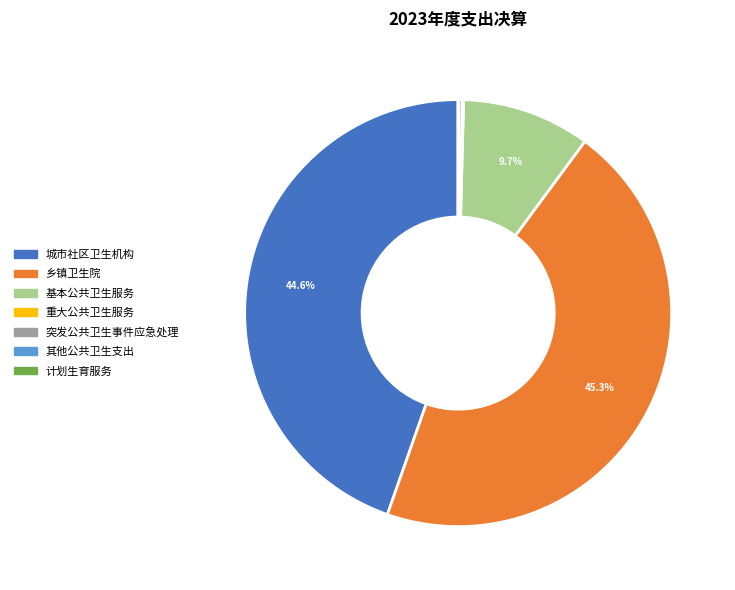

Between 城市社区卫生机构 and 乡镇卫生院, which is larger?

乡镇卫生院